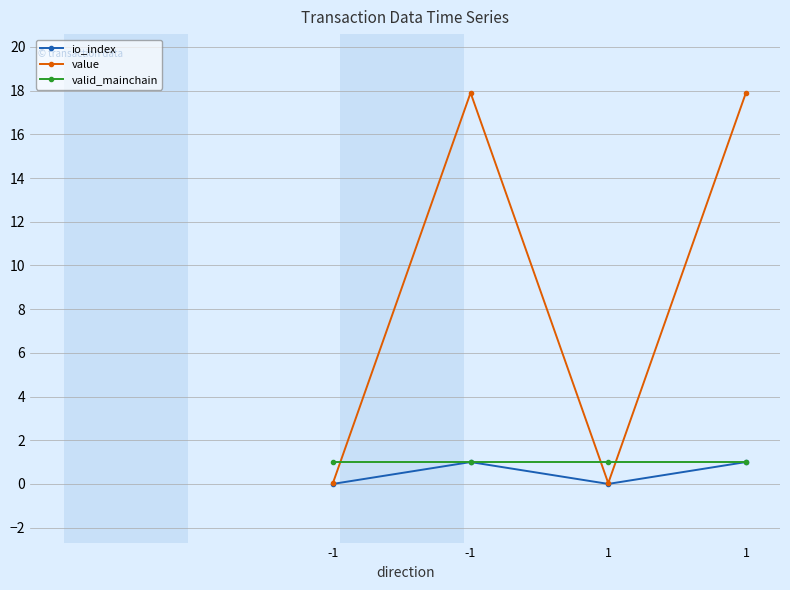

What is the approximate value of io_index at 1?

1.0